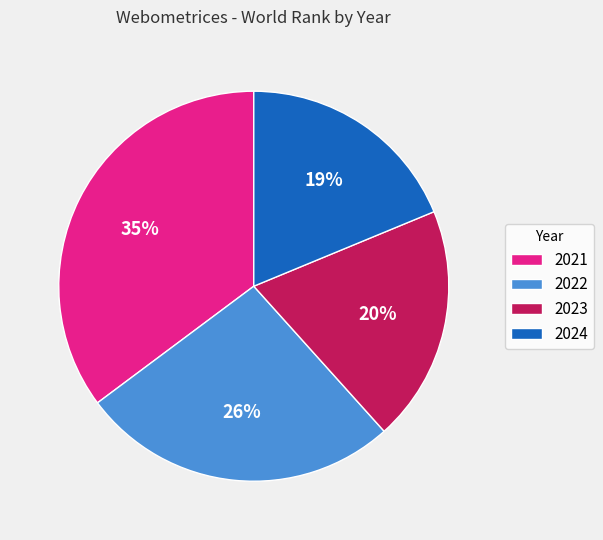

What is the ratio of the value at 2024 to the value at 2022?

0.7